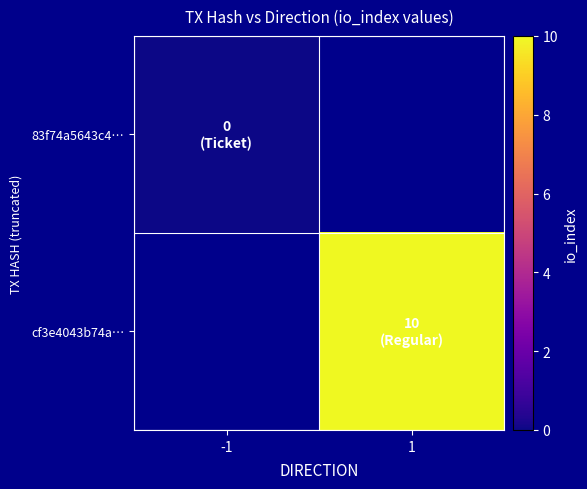

List the series in order of their overall mean, lowest first.

83f74a5643c4…, cf3e4043b74a…